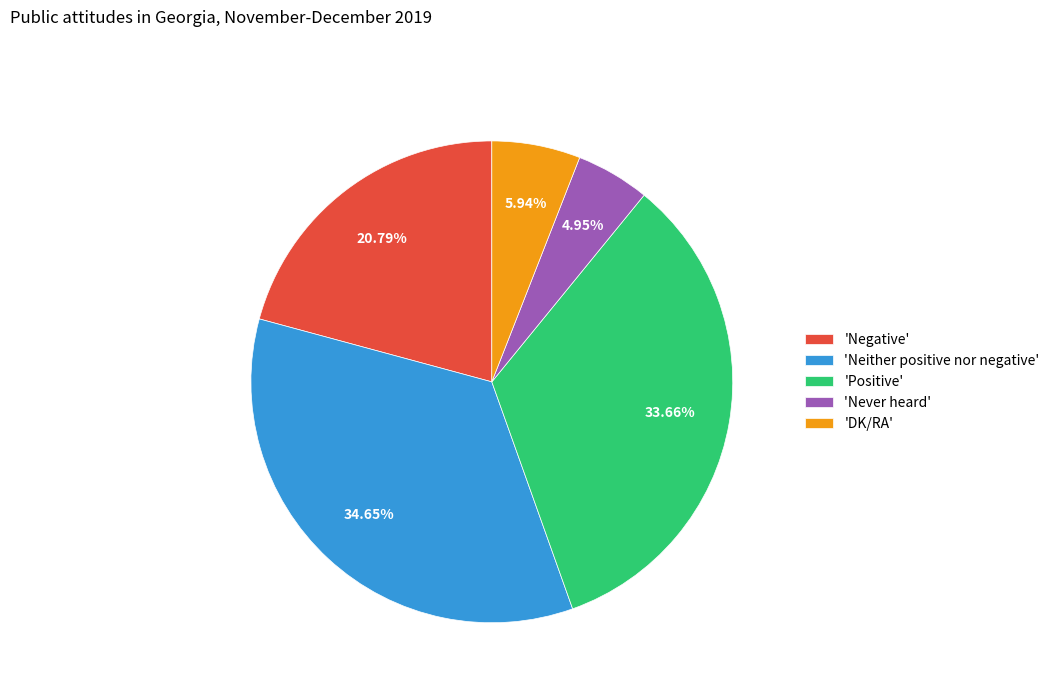

Is there a majority slice in this chart?

No